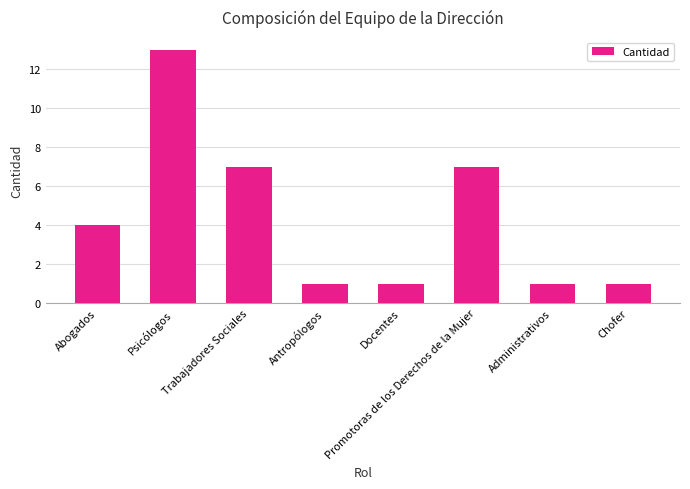

What is the label of the 6th bar from the right?

Trabajadores Sociales